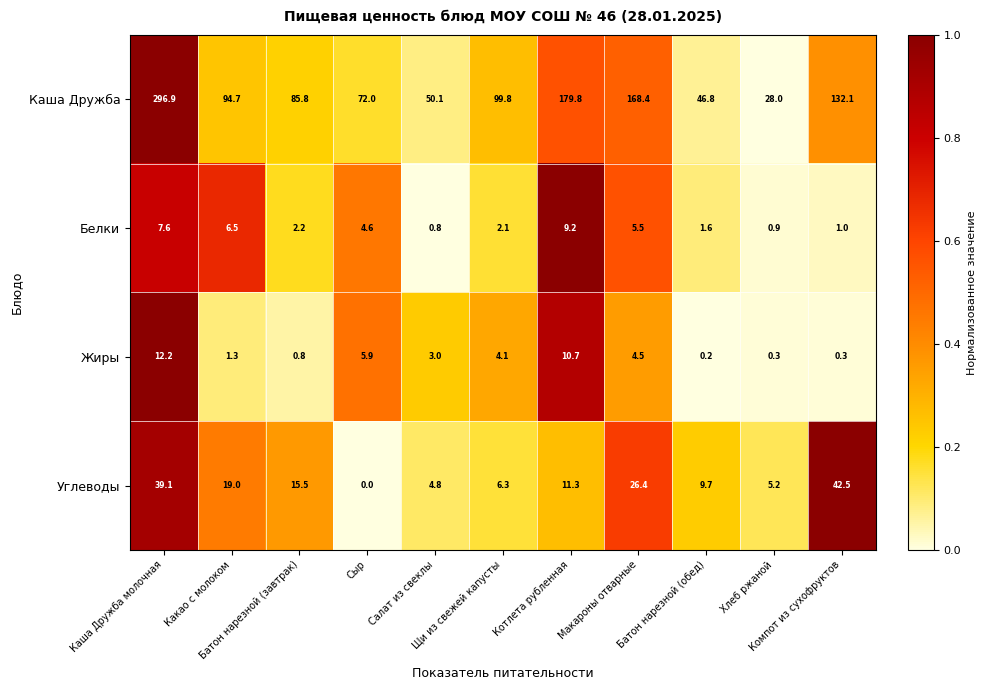

List the series in order of their peak value, lowest first.

Белки, Жиры, Углеводы, Каша Дружба